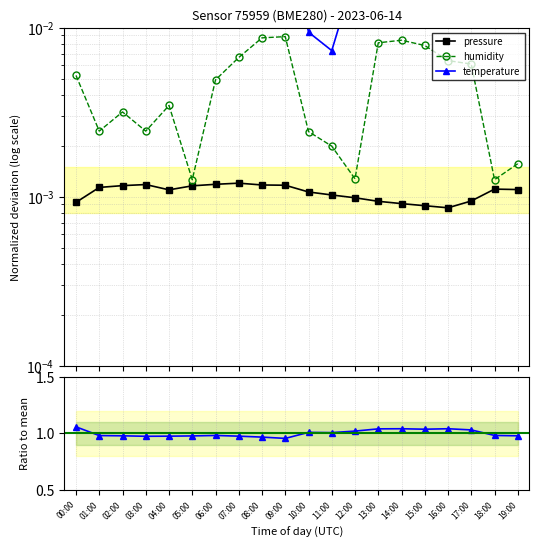

Between 11:00 and 16:00, which series saw the biggest shift?

temperature